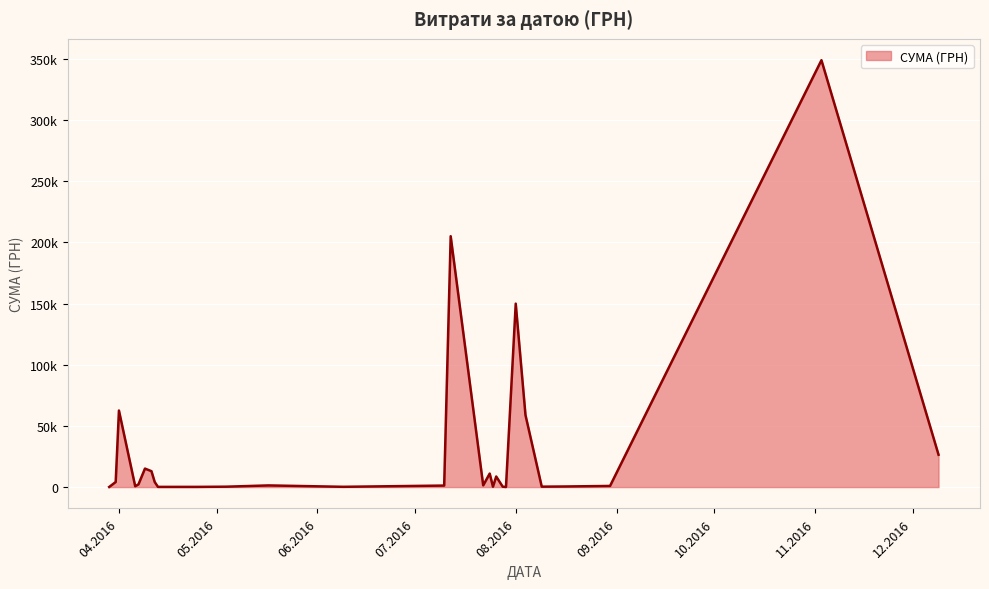

Rank the categories by value from lowest to highest.

24.07.2016, 29.07.2016, 29.03.2016, 13.04.2016, 25.04.2016, 09.06.2016, 07.04.2016, 25.07.2016, 28.07.2016, 04.05.2016, 09.08.2016, 09.04.2016, 16.08.2016, 06.04.2016, 07.04.2016, 12.04.2016, 30.08.2016, 31.03.2016, 07.04.2016, 10.07.2016, 17.05.2016, 22.07.2016, 31.03.2016, 31.03.2016, 09.04.2016, 12.04.2016, 01.04.2016, 11.04.2016, 09.04.2016, 09.04.2016, 11.04.2016, 26.07.2016, 24.07.2016, 09.12.2016, 01.04.2016, 01.04.2016, 04.08.2016, 01.08.2016, 12.07.2016, 03.11.2016